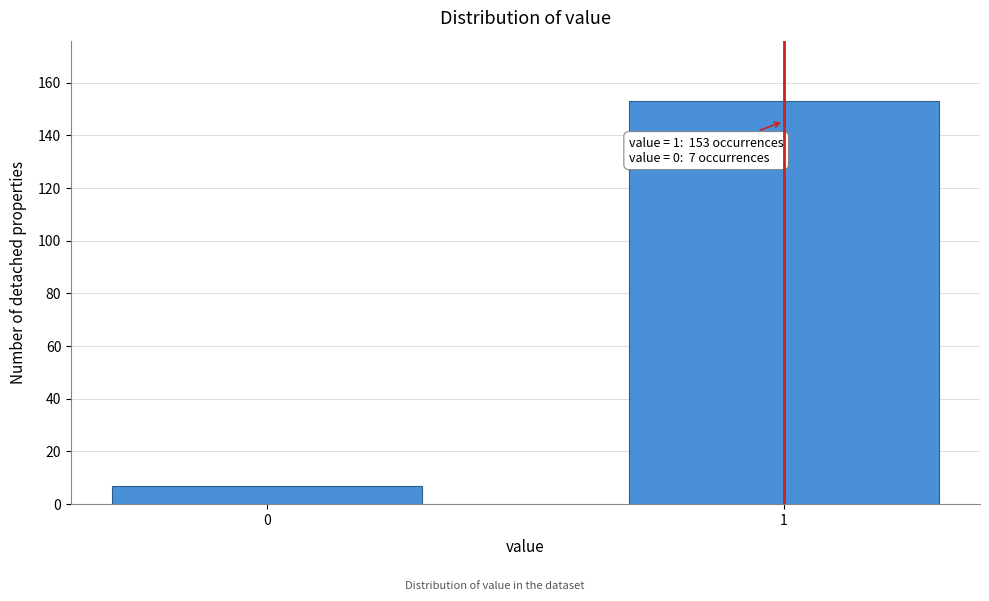

Reading right to left, transcribe all the data shown in this chart.

153	7